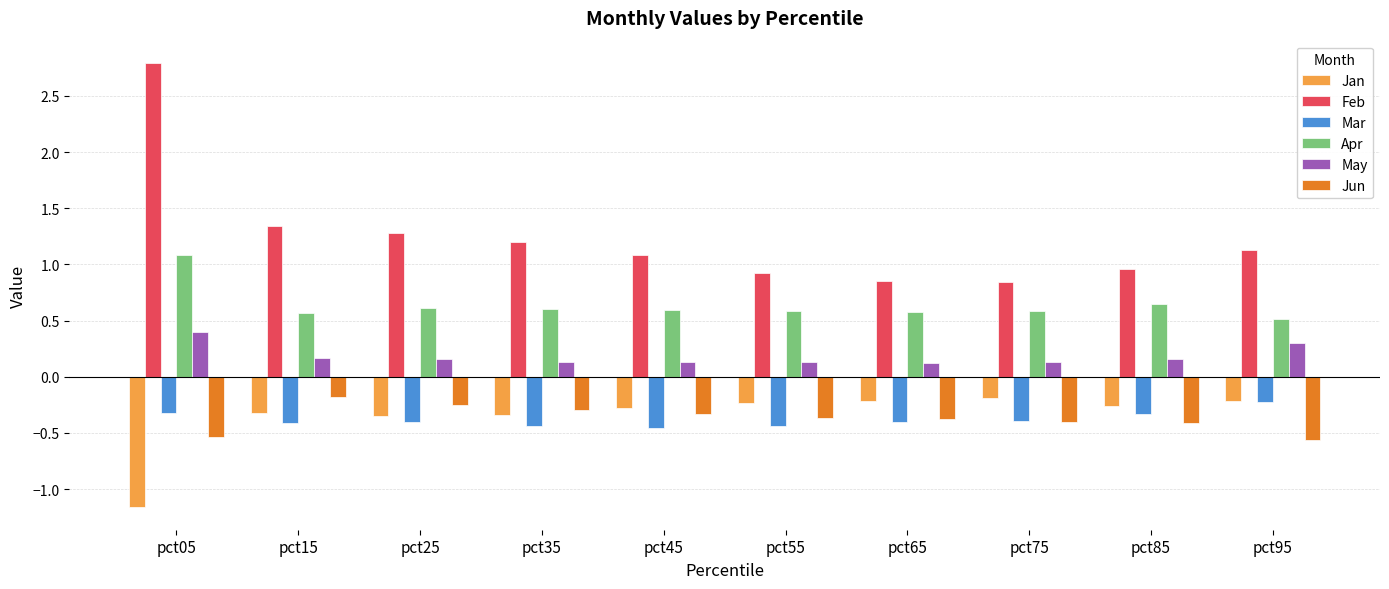

How many bars are there in each group?

6